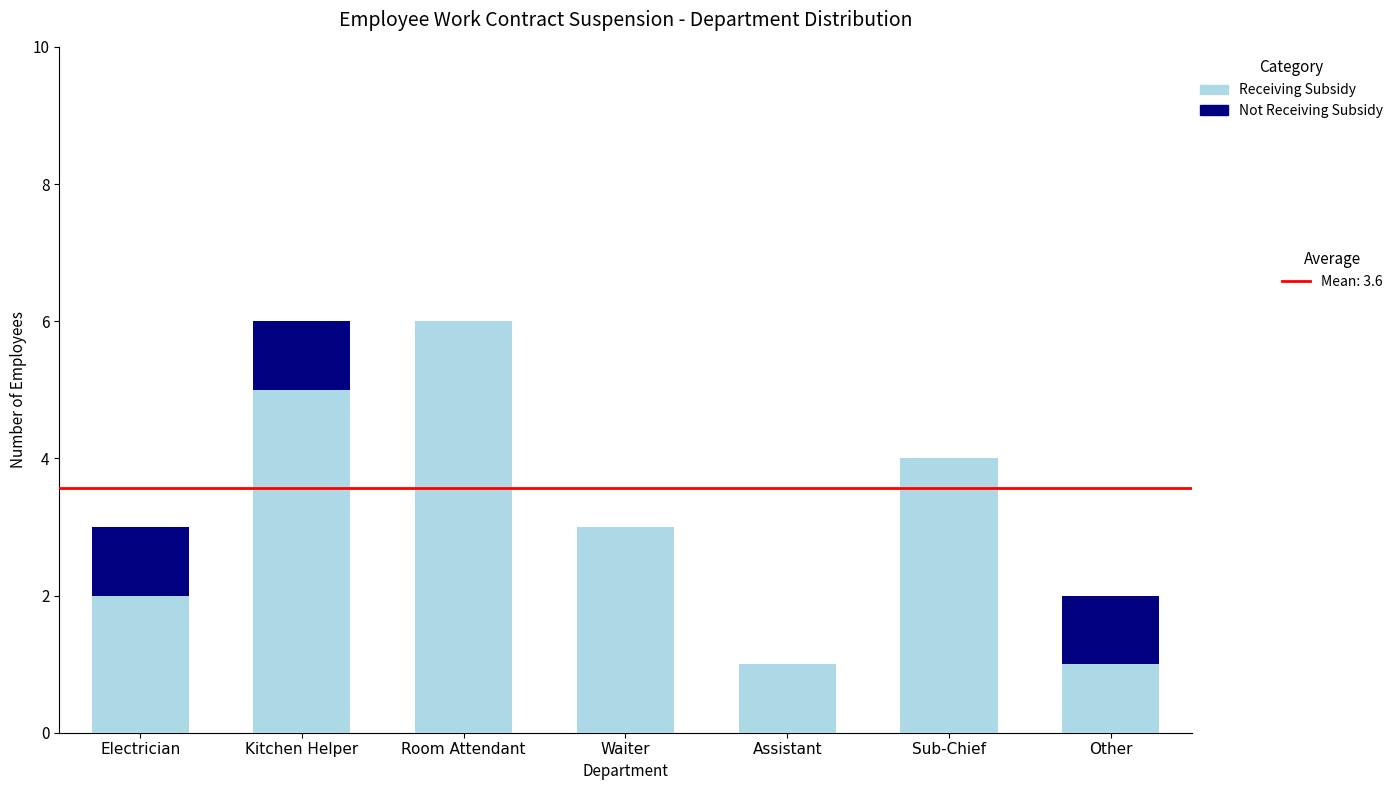

What is the total value across all series at Waiter?

3